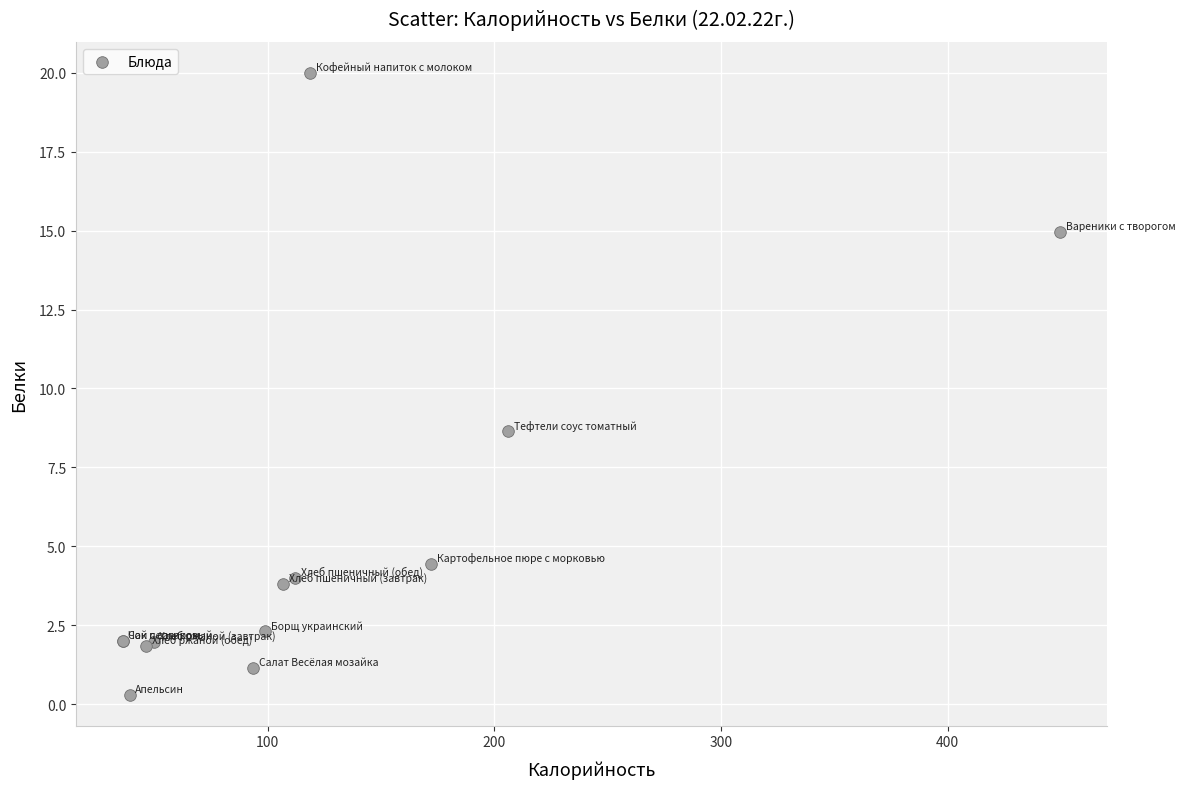

What Y value in the scatter plot is closest to 10?

8.6